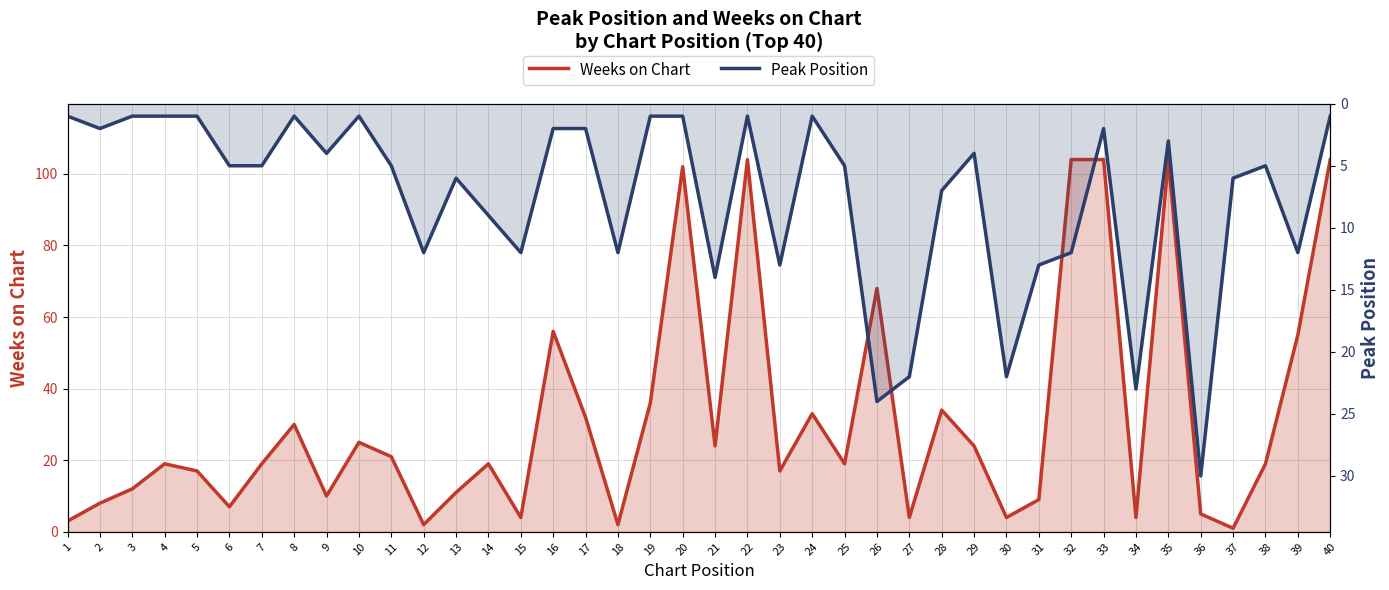

True or false: Weeks on Chart has a value of 13 at 4.

False